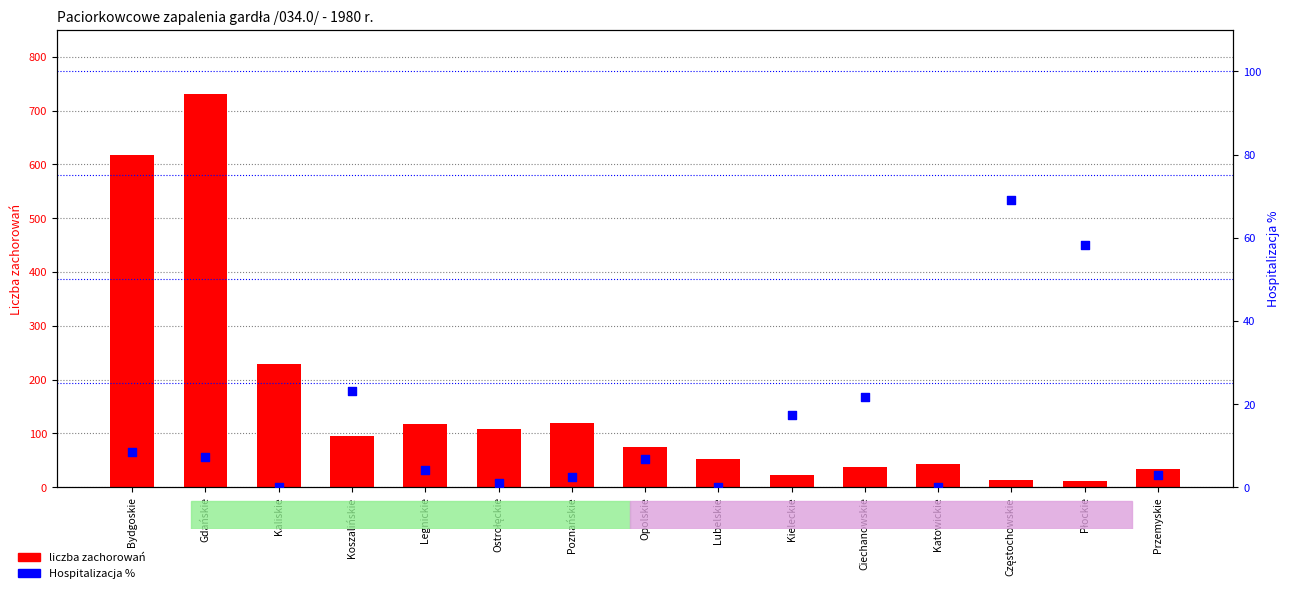

Which series contains the lowest Y value?

Hospitalizacja %